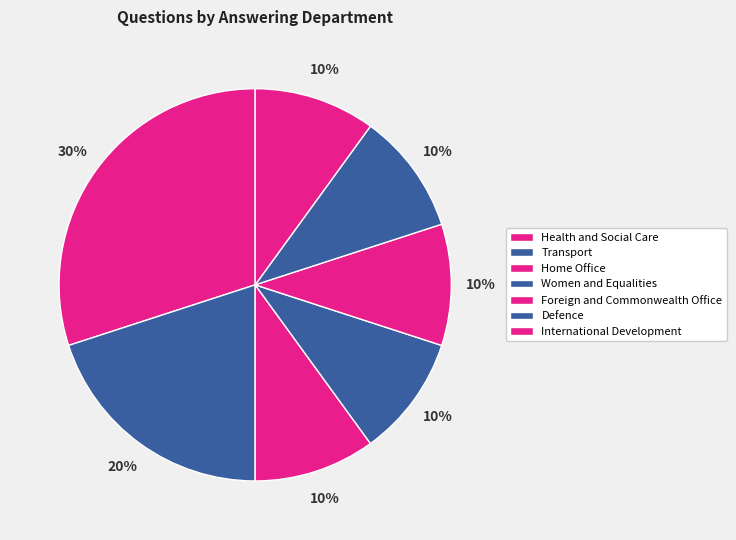

To the nearest percent, what percentage of the pie is Health and Social Care?

30%